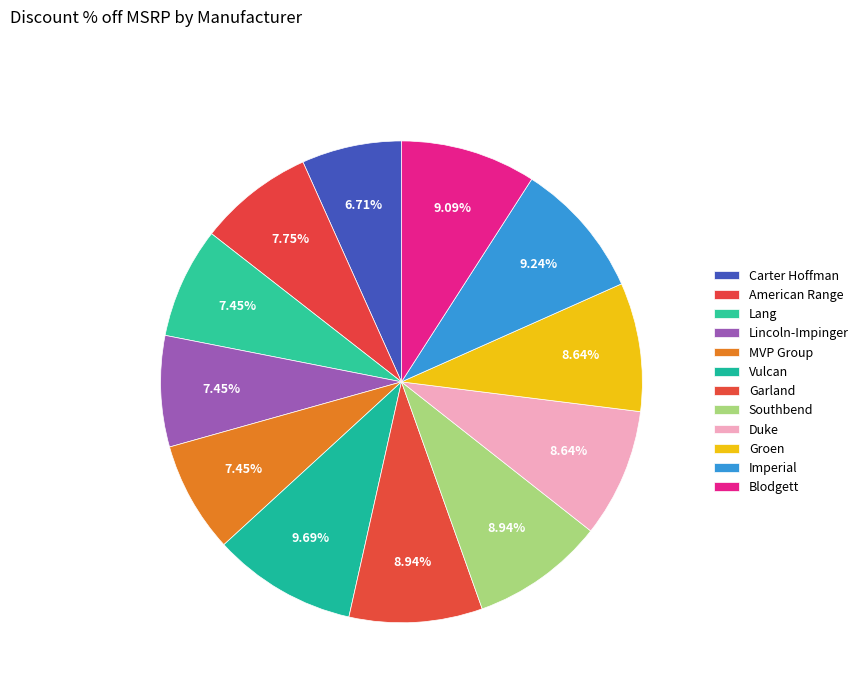

Does Southbend account for over 50% of the chart?

No